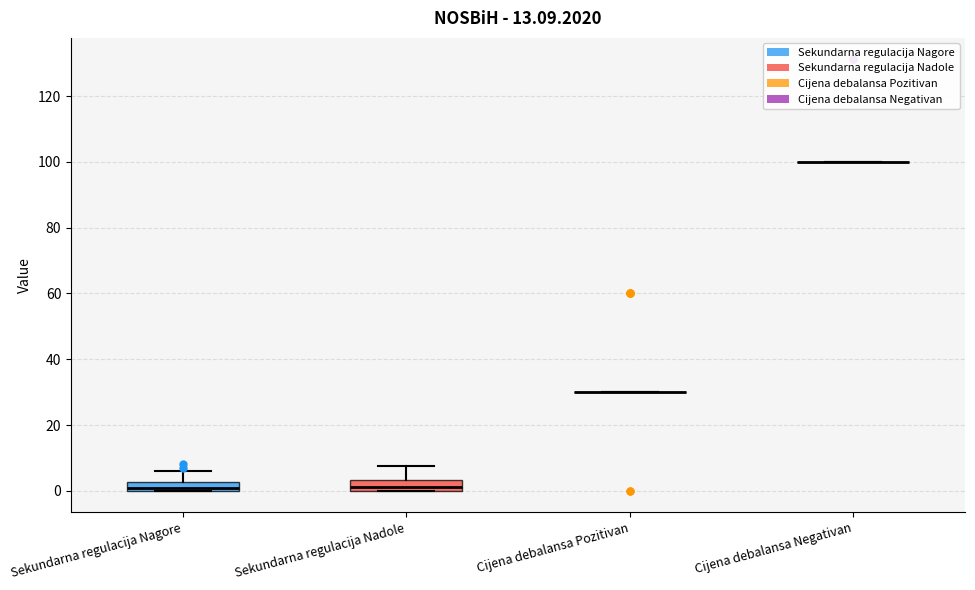

Where is the upper edge of the box for Sekundarna regulacija Nagore on the y-axis? The values are not printed on the chart, so give them approximately, as read against the axis.

2